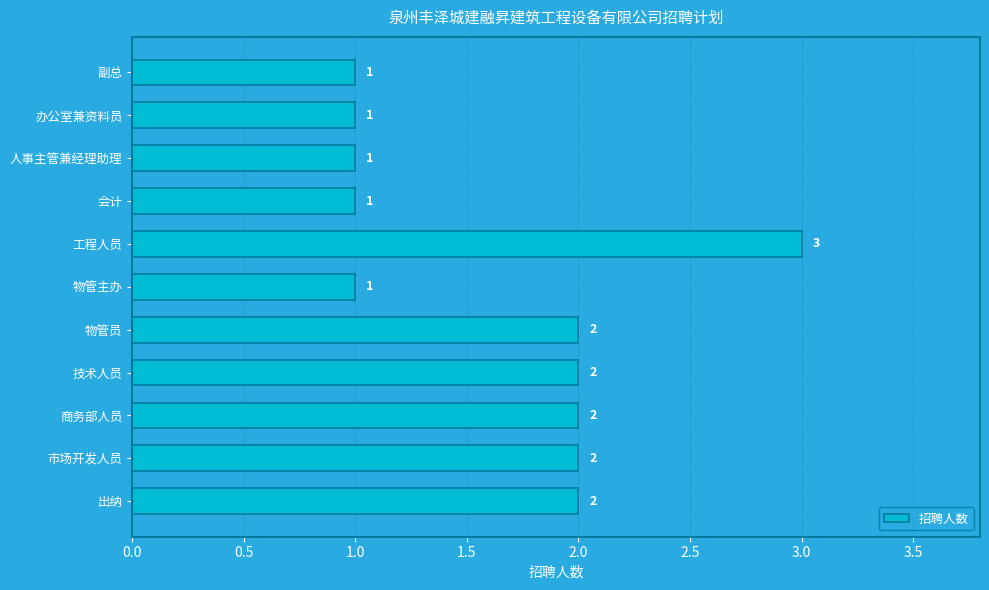

Reading top to bottom, list all the values displayed in this chart.

副总=1	办公室兼资料员=1	人事主管兼经理助理=1	会计=1	工程人员=3	物管主办=1	物管员=2	技术人员=2	商务部人员=2	市场开发人员=2	出纳=2